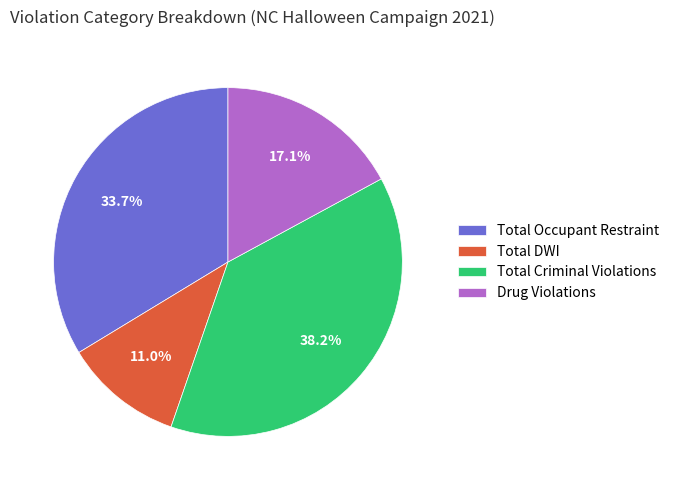

Between Total Criminal Violations and Total DWI, which is larger?

Total Criminal Violations